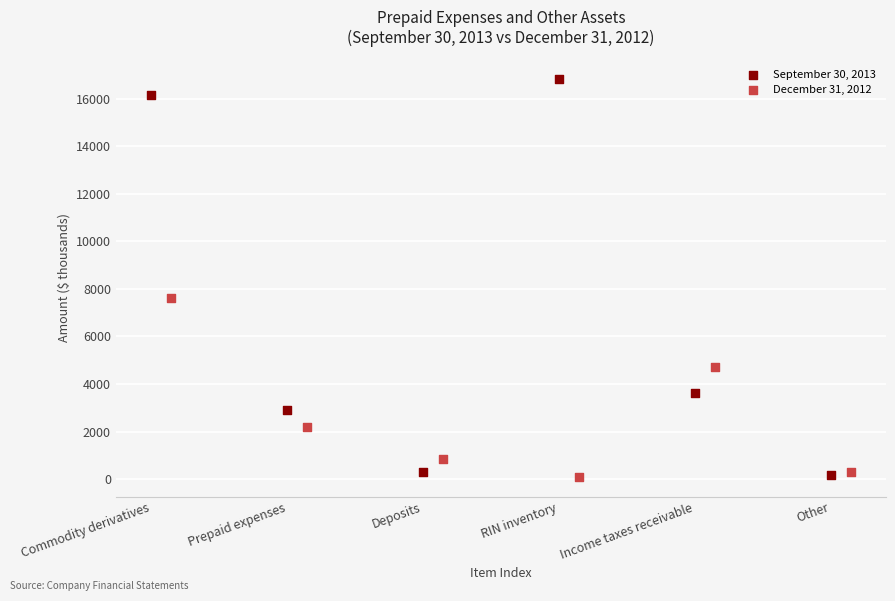

Which series reaches the maximum Y coordinate?

September 30, 2013